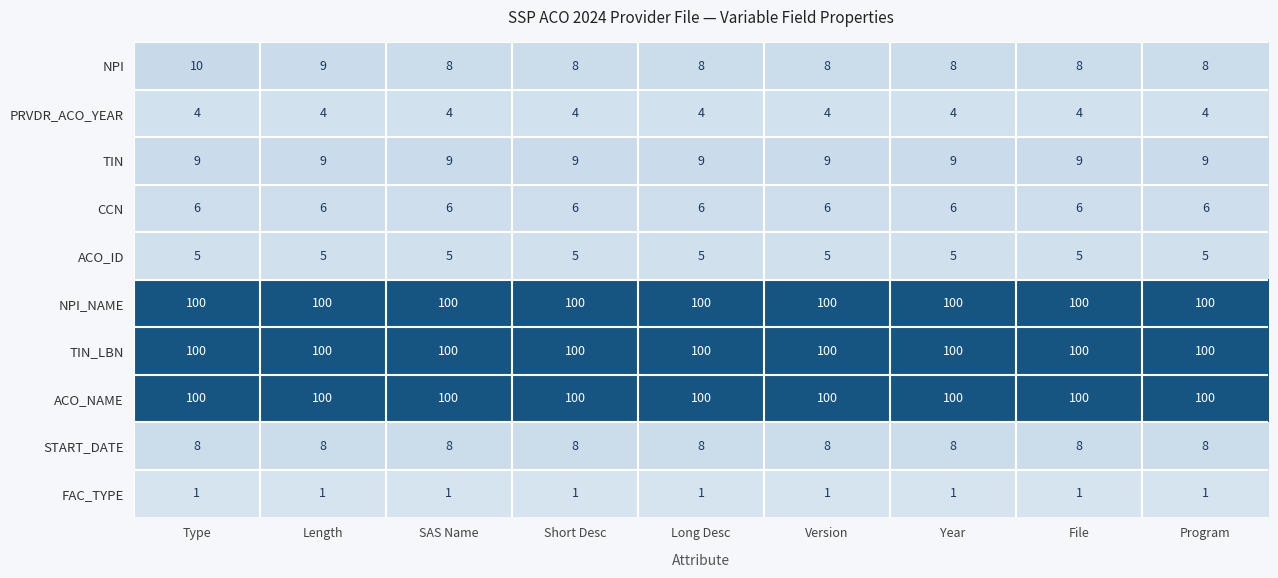

What is the sum of all NPI values?

75